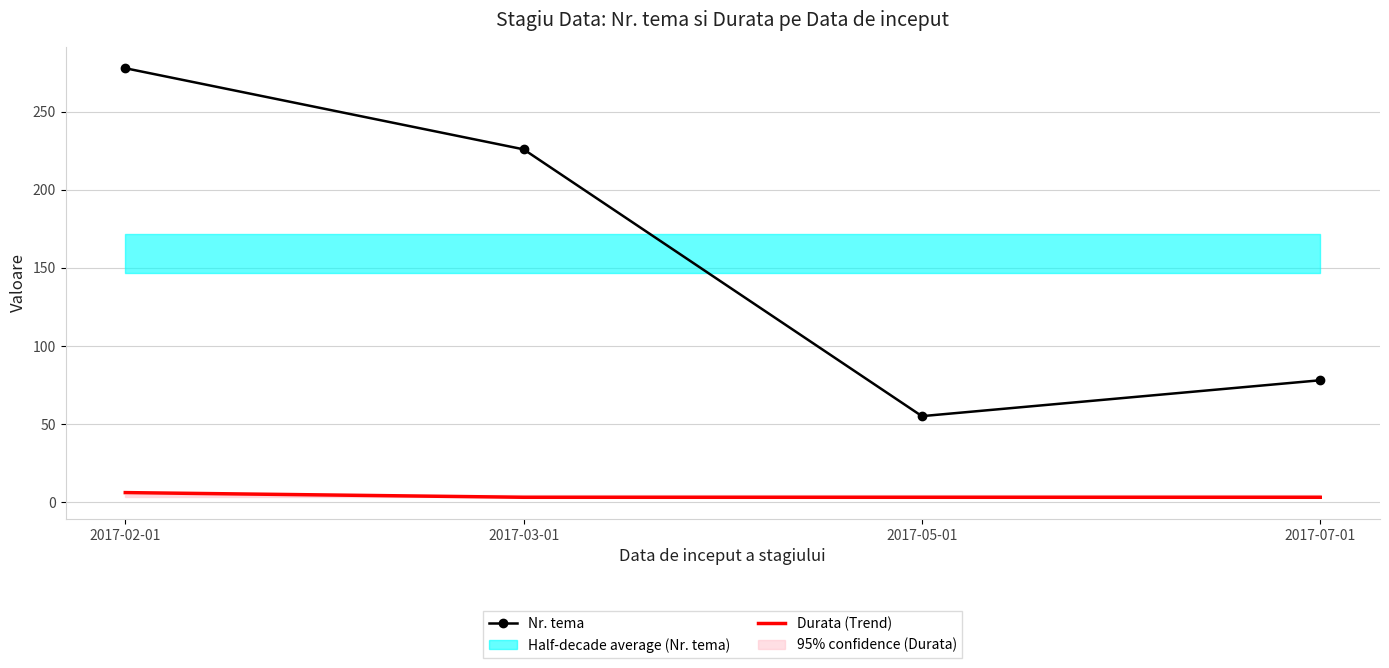

What is the total value across all series at 2017-03-01?

229